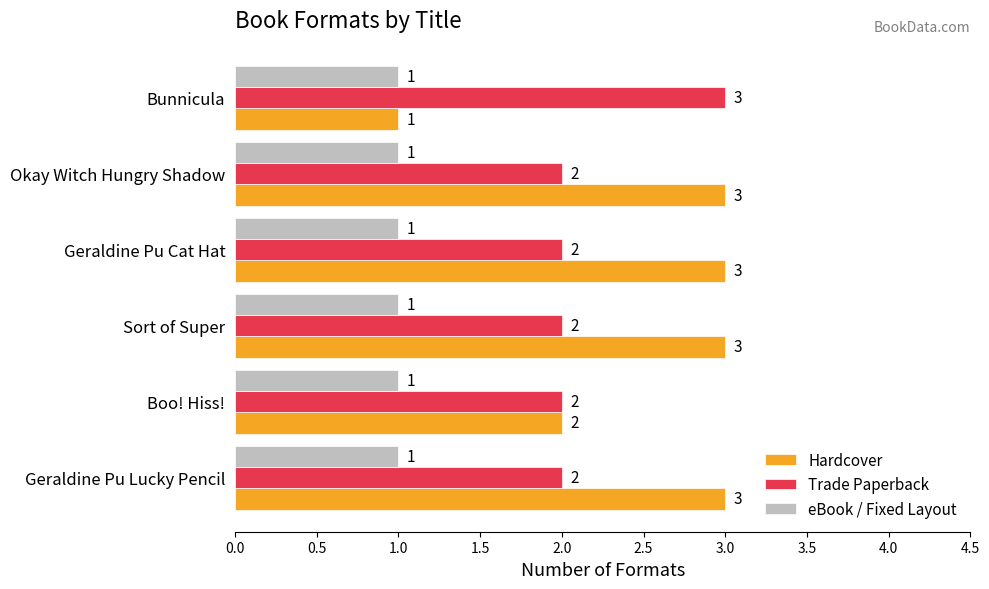

What are all the series names shown in the legend?

Hardcover, Trade Paperback, eBook / Fixed Layout